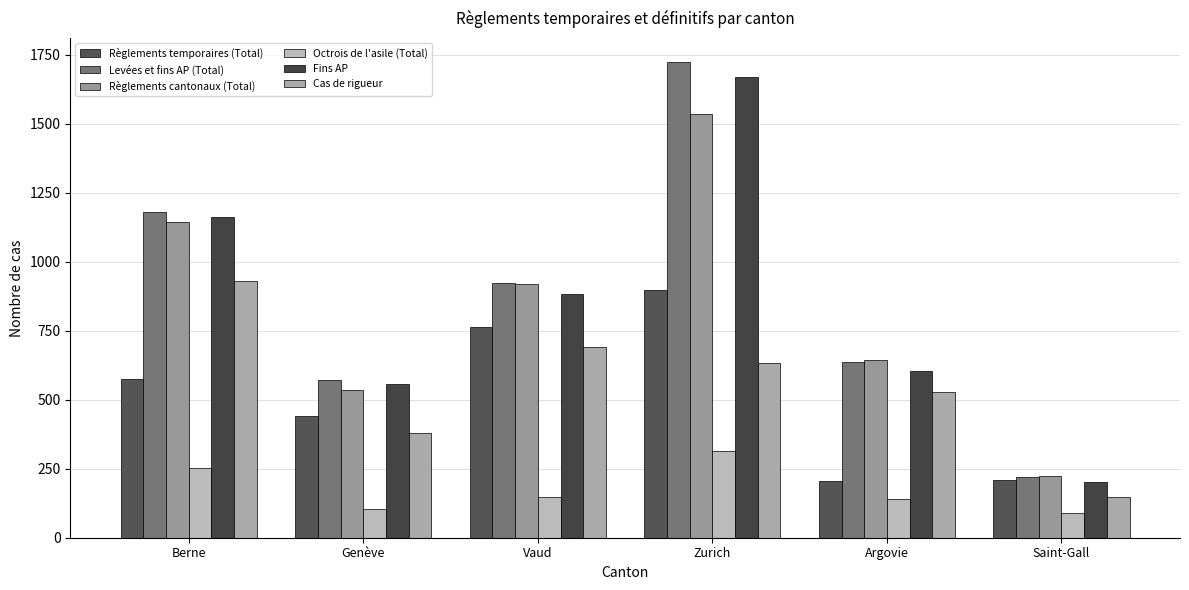

Which series has the largest total across all categories?

Levées et fins AP (Total)